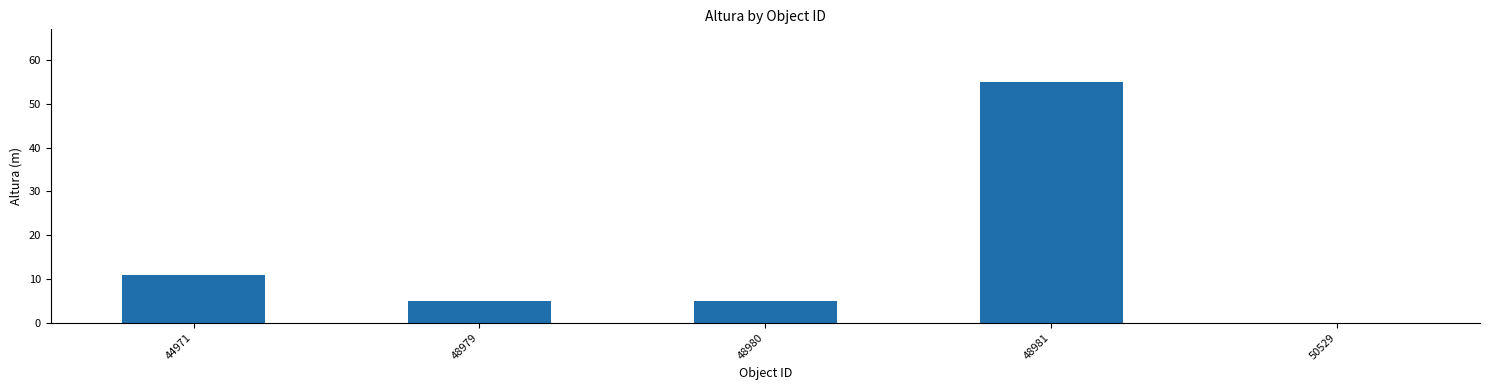

What is the sum of all values?

76